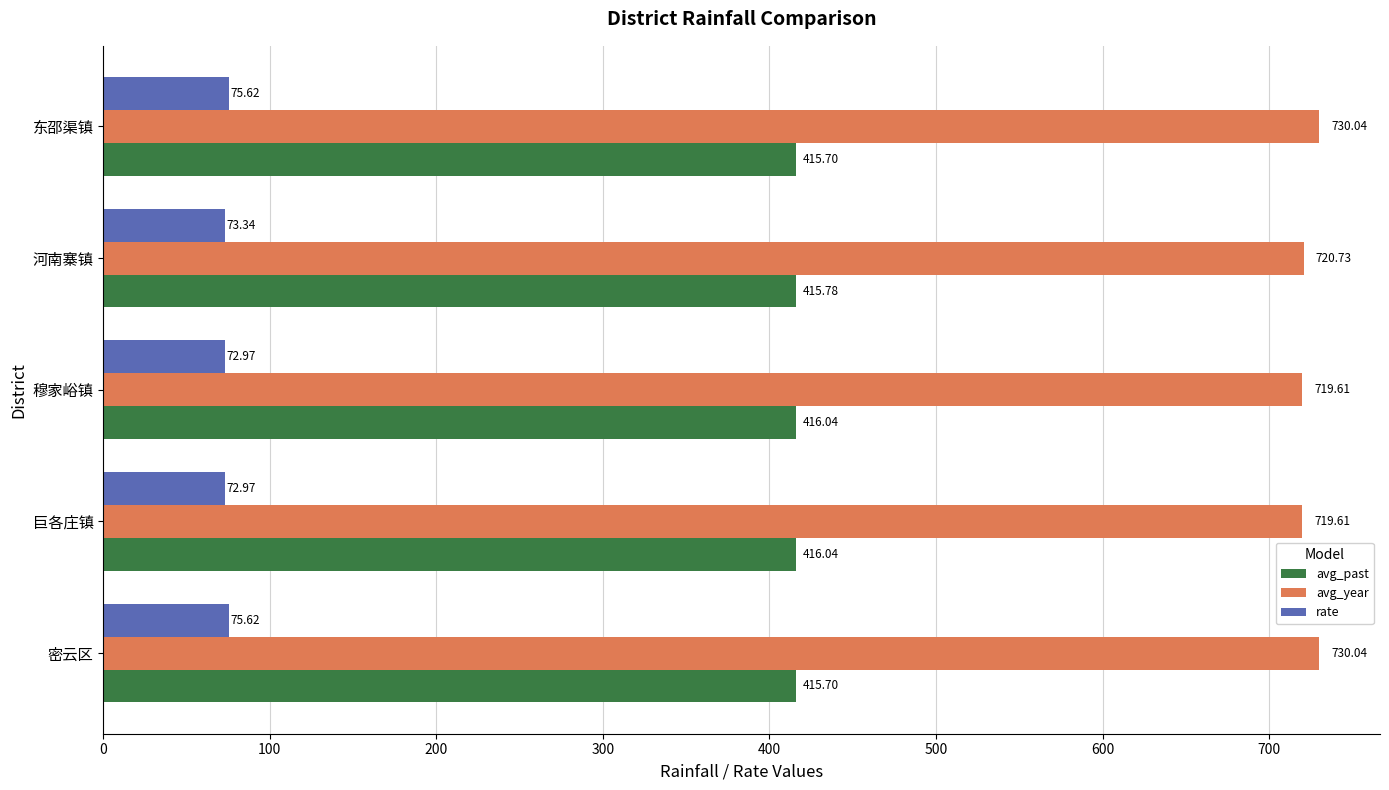

At 巨各庄镇, list the series in order from smallest to largest.

rate, avg_past, avg_year